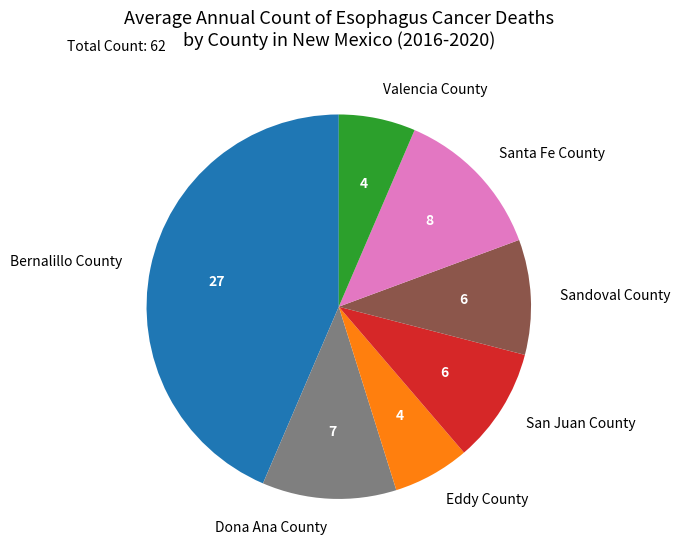

Which category has the biggest portion of the pie?

Bernalillo County